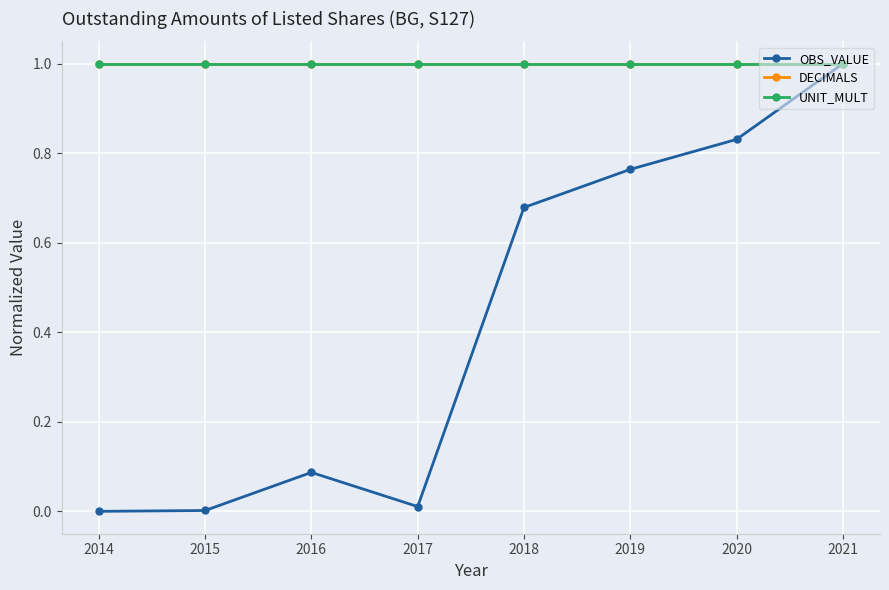

What is the lowest value of the DECIMALS series?

1.0